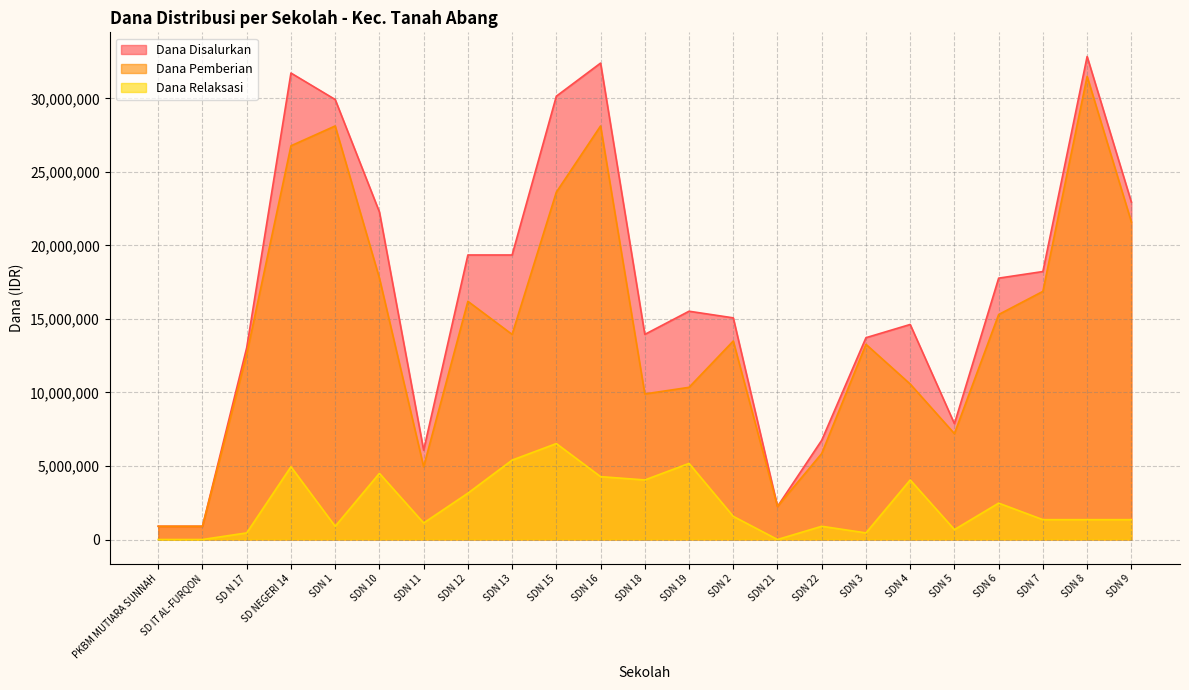

At which category is the sum across all series the highest?

SDN 8